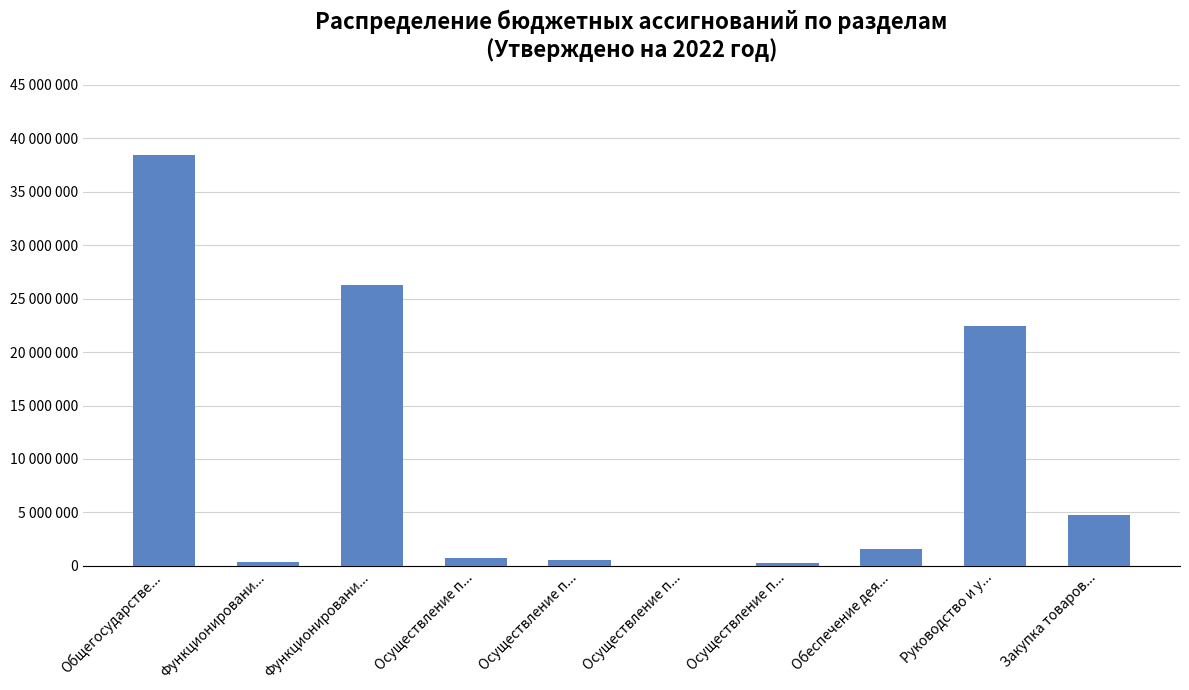

The chart shows a value of 400.0 at Осуществление п.... True or false?

True